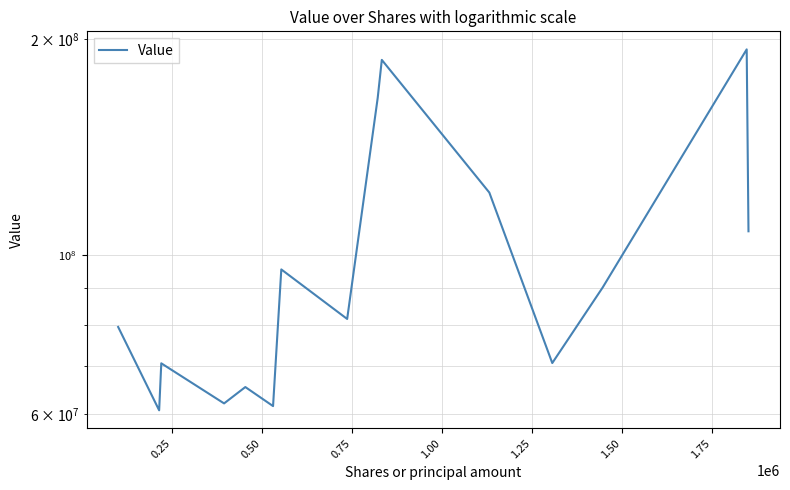

How many interior local peaks (higher than both neighbors) does the data have?

5